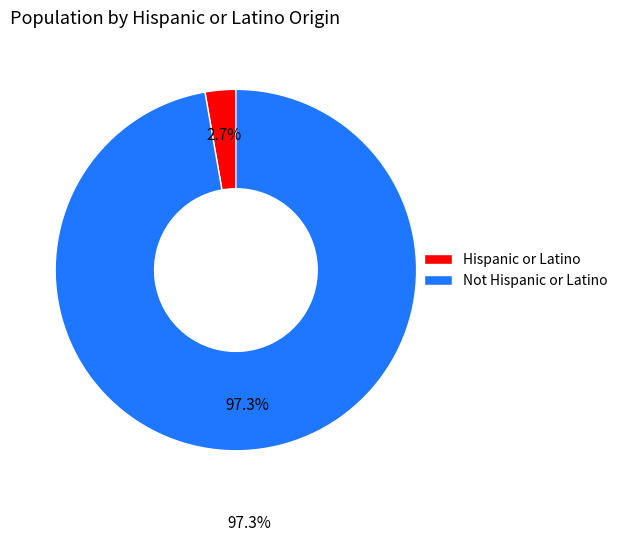

Does Hispanic or Latino represent more than half of the total?

No